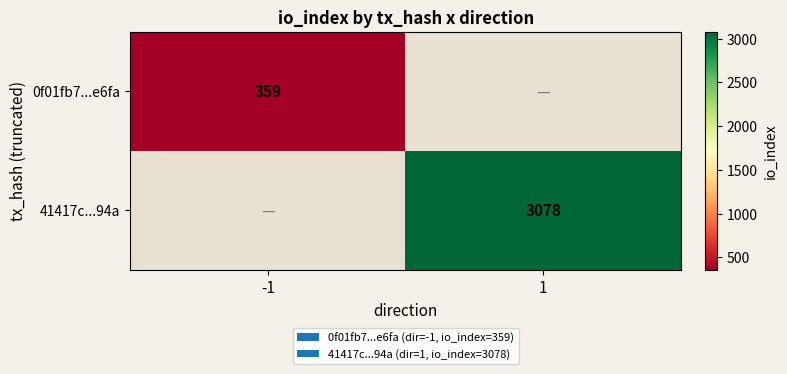

Which category has the highest value across all series?

1